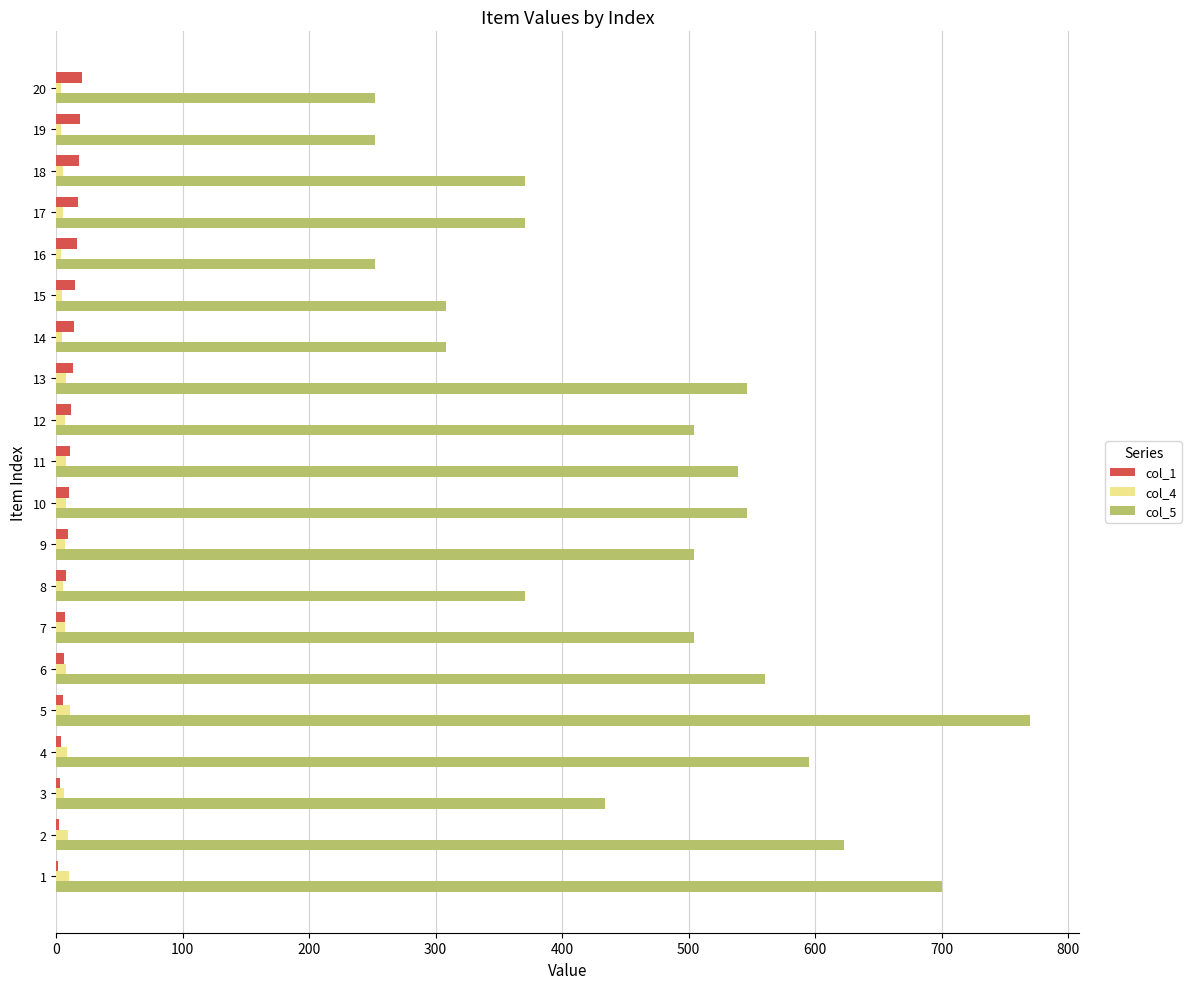

Which series has the largest total across all categories?

col_5